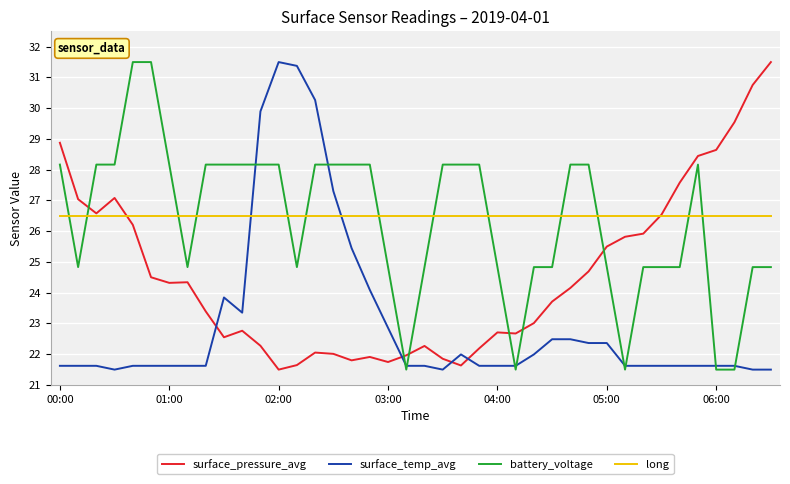

What is the smallest value displayed?

21.5